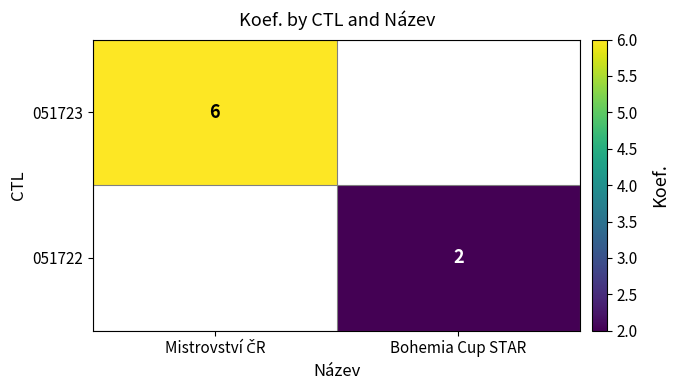

Is it true that 051722 equals 3 at Bohemia Cup STAR?

False